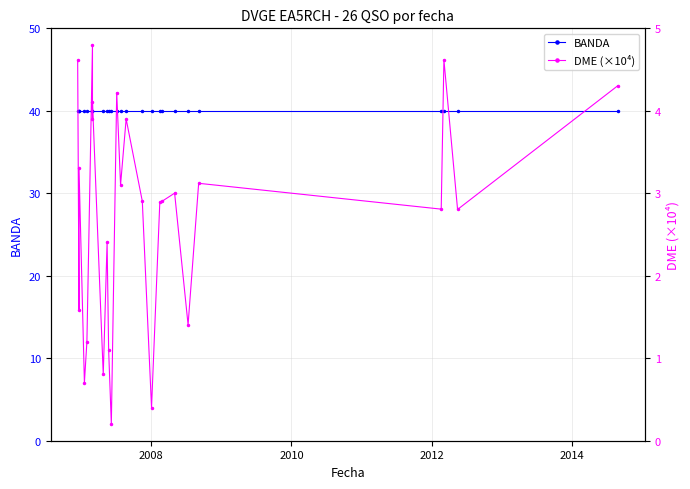

What is the value of the DME (×10⁴) point at the 15th from the left?

3.9